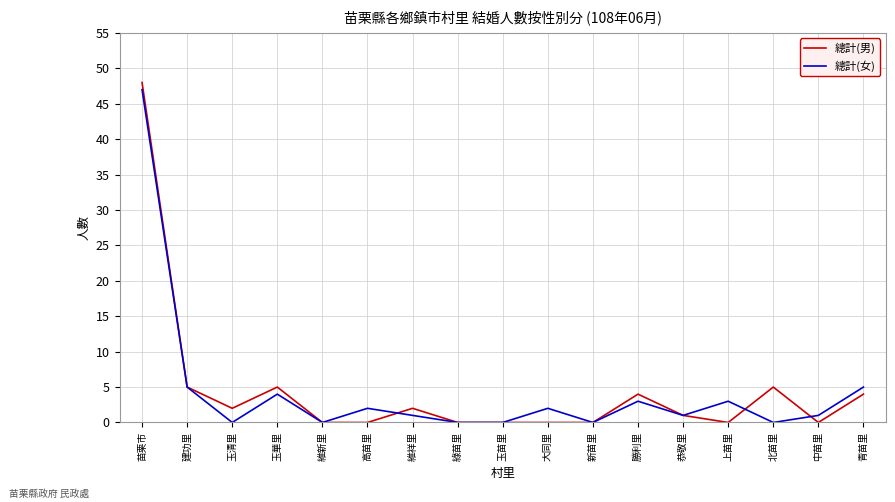

At which category is the sum across all series the highest?

苗栗市